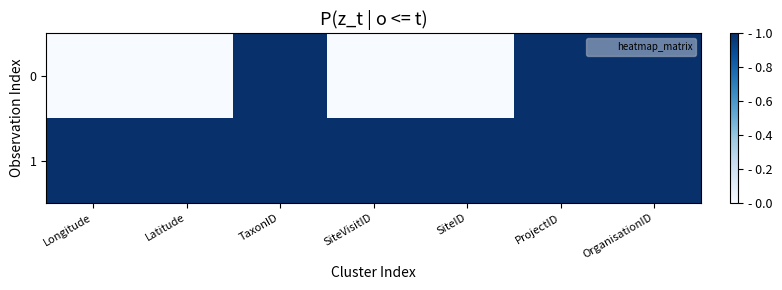

Which has a higher value, Latitude or Longitude?

Latitude